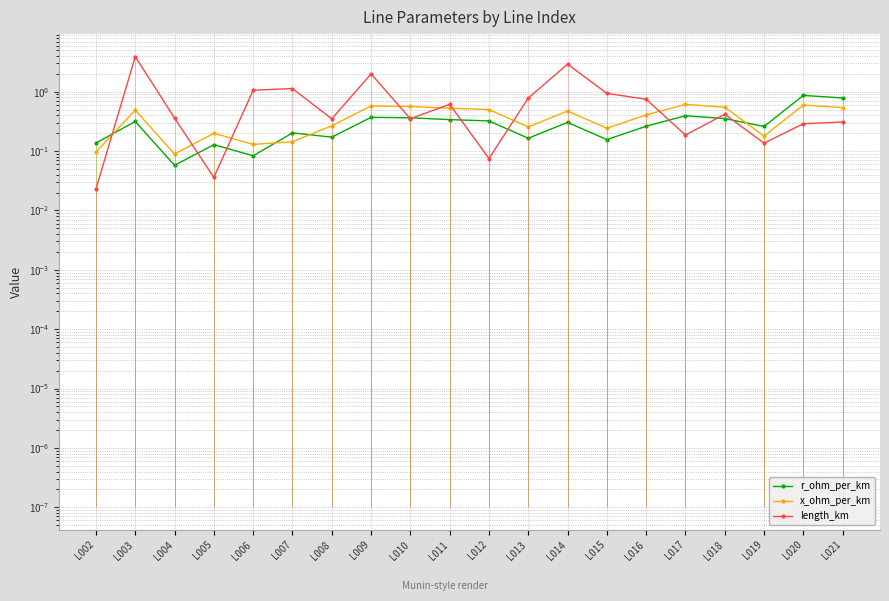

Which category has the highest value in the r_ohm_per_km series?

L020